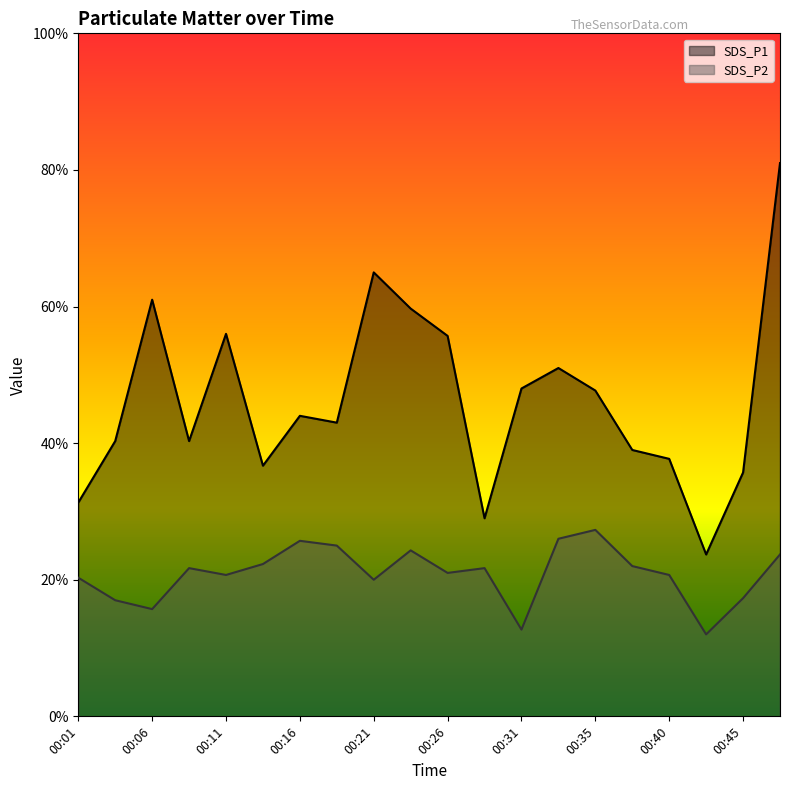

Which series has the widest spread of values?

SDS_P1